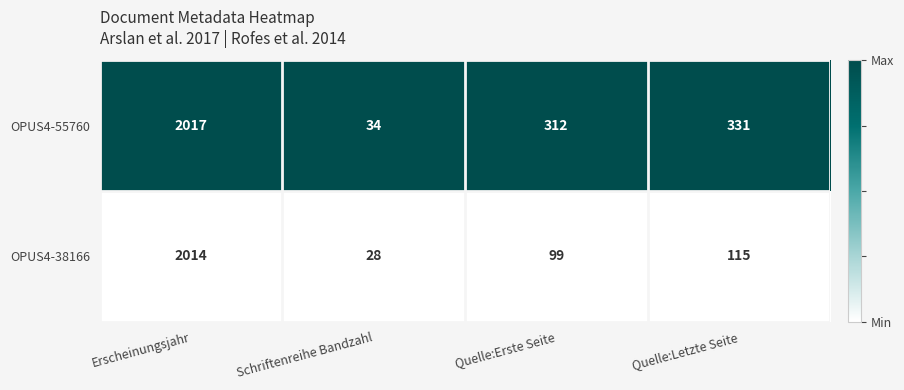

At which category is the sum across all series the highest?

Erscheinungsjahr